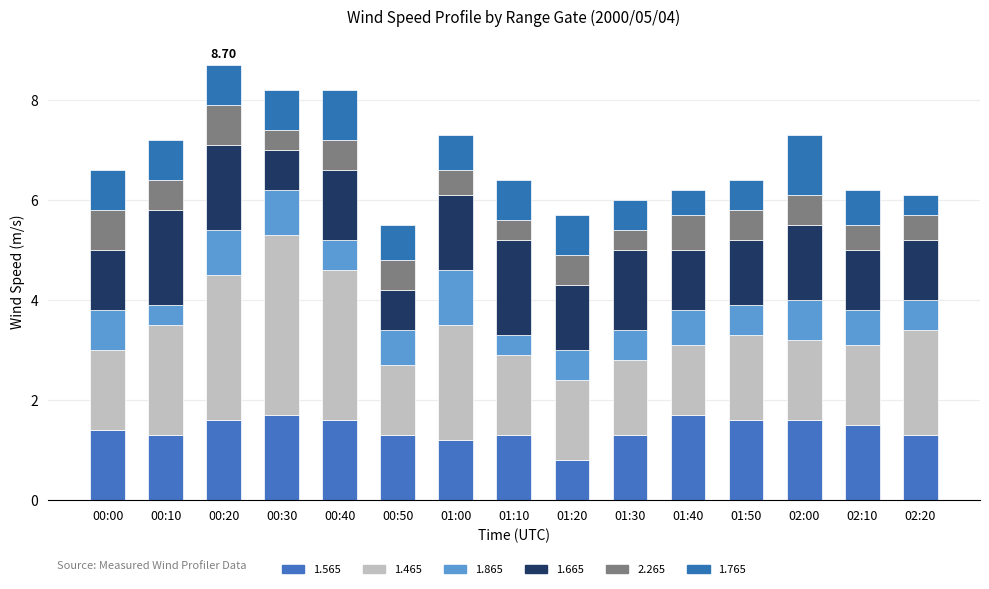

Are the bars horizontal?

No